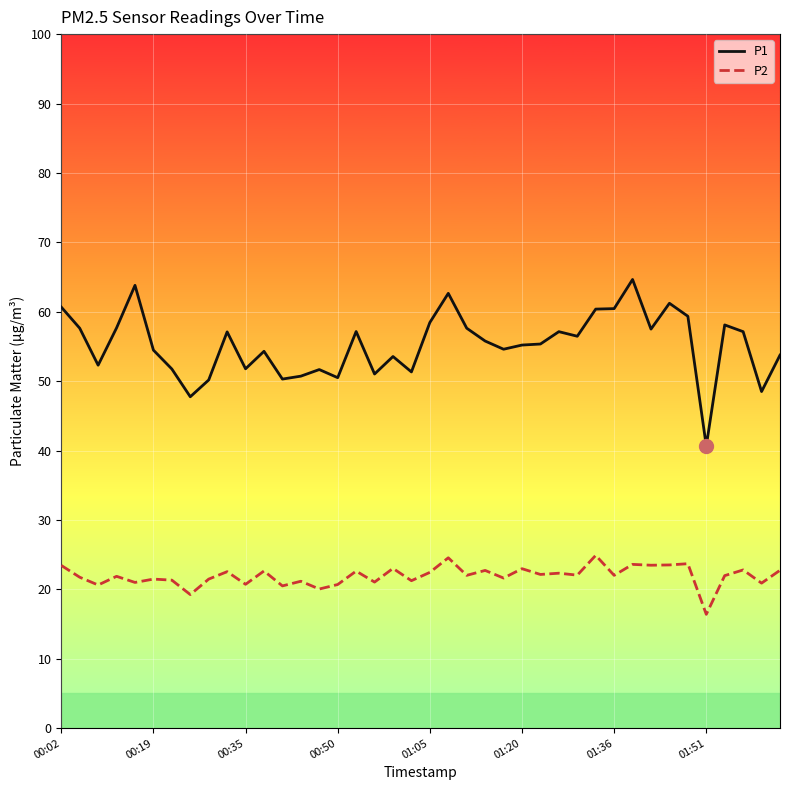

Which series has the widest spread of values?

P1